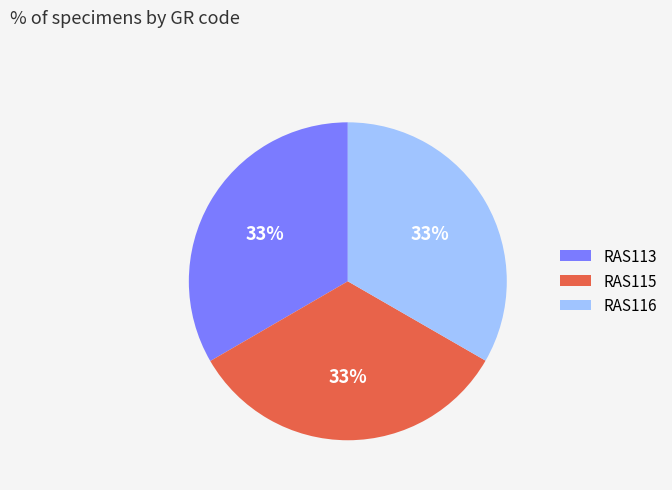

To the nearest percent, what portion does RAS113 represent?

33%